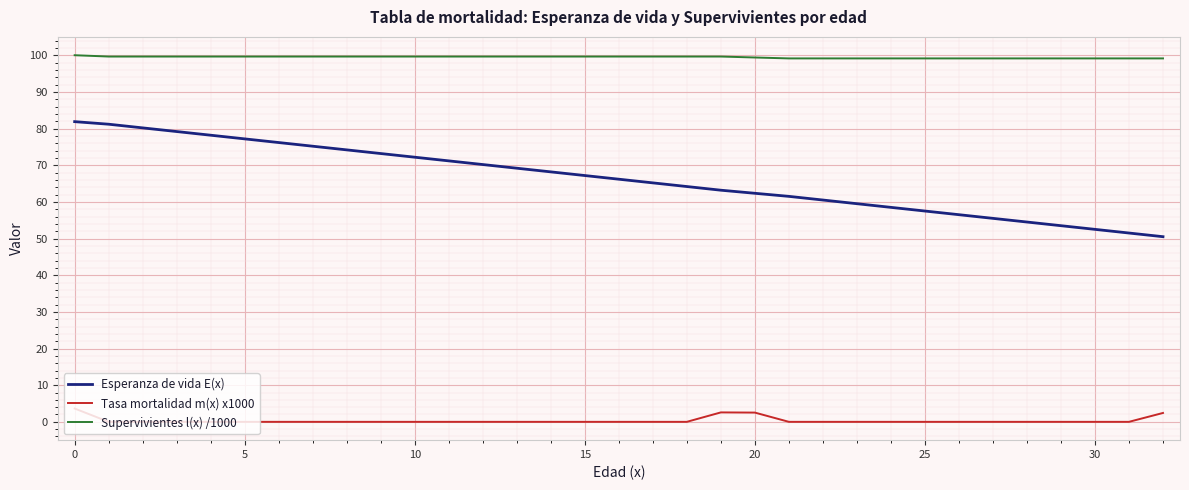

Rank the series by their average value, from highest to lowest.

Supervivientes l(x) /1000, Esperanza de vida E(x), Tasa mortalidad m(x) x1000